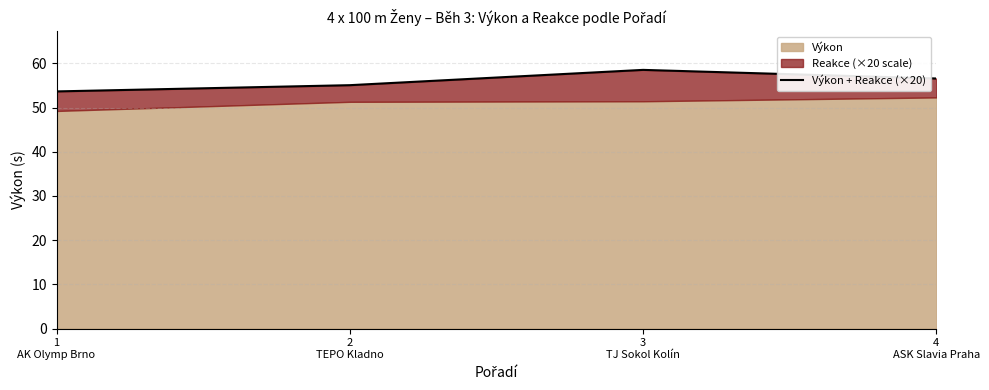

What is the change in value from 1
AK Olymp Brno to 3
TJ Sokol Kolín?

+4.9